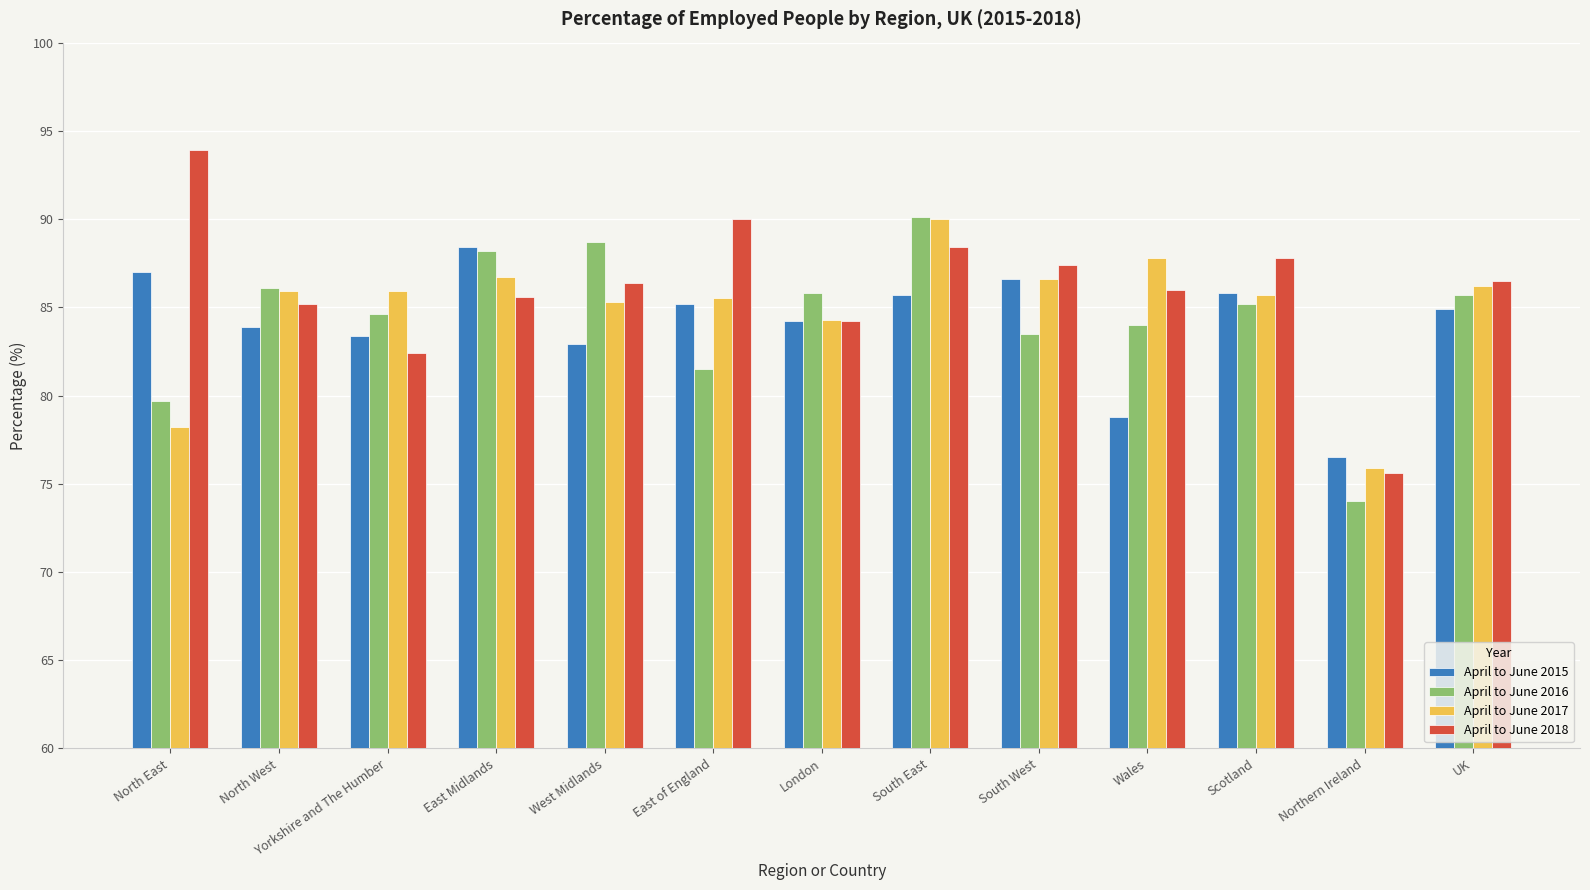

What is the spread (max minus min) of values at South West?

3.9